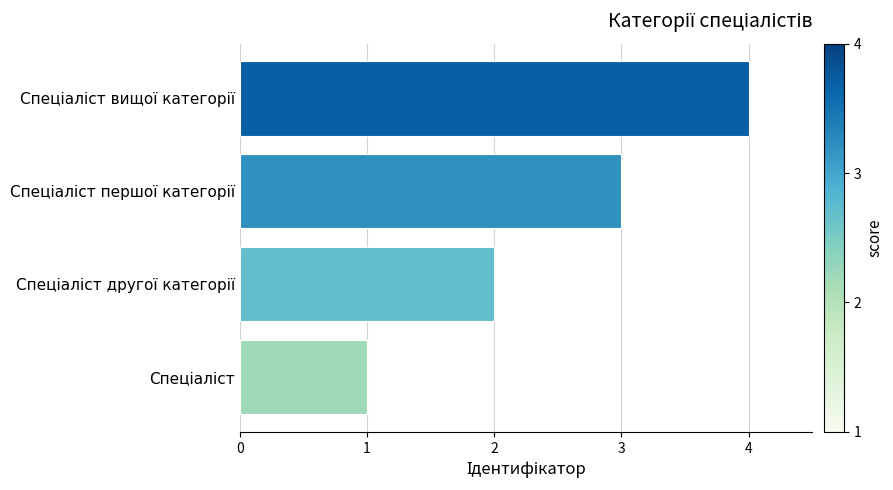

What is the sum of all values?

10